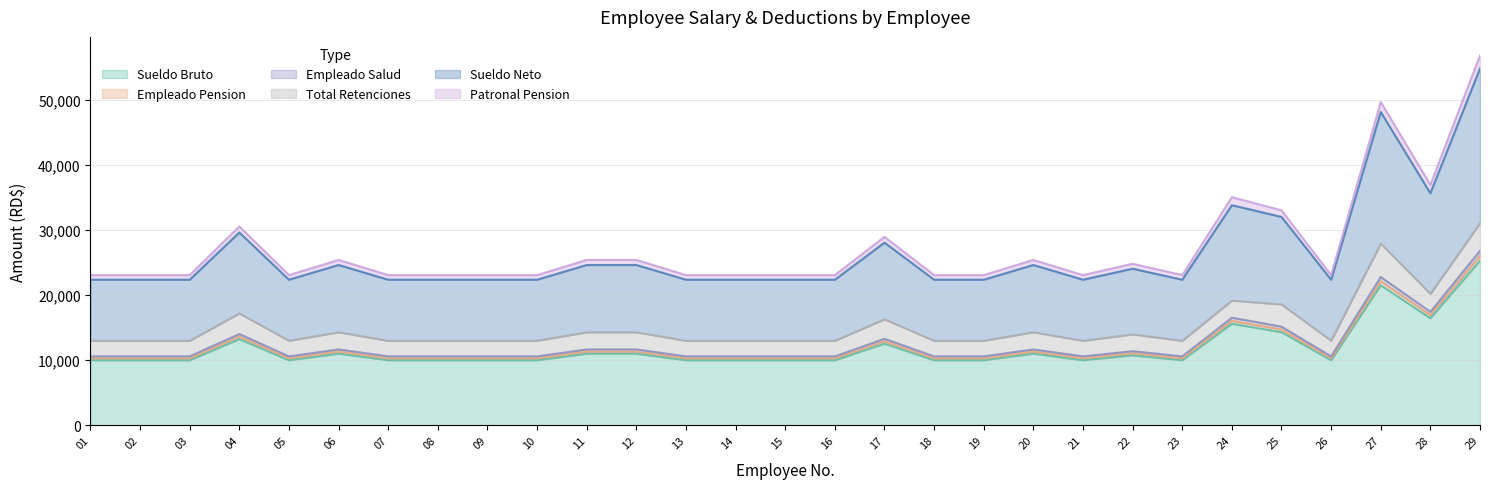

At which category does the chart reach its minimum across all series?

01